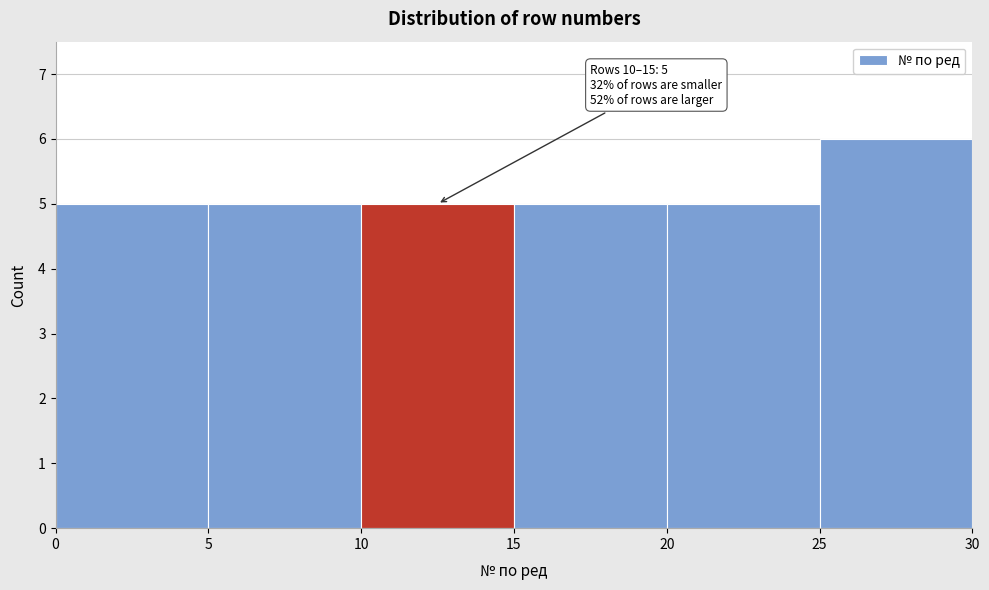

Over which range of the x-axis is the bar tallest?

25 to 30